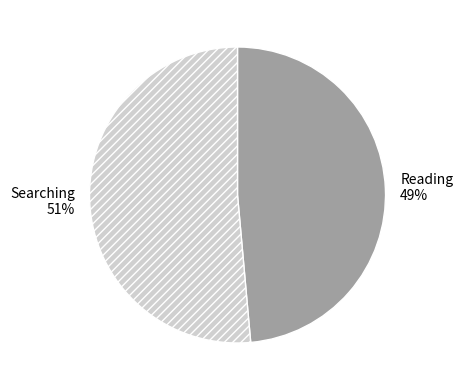

Does Searching account for over 50% of the chart?

Yes